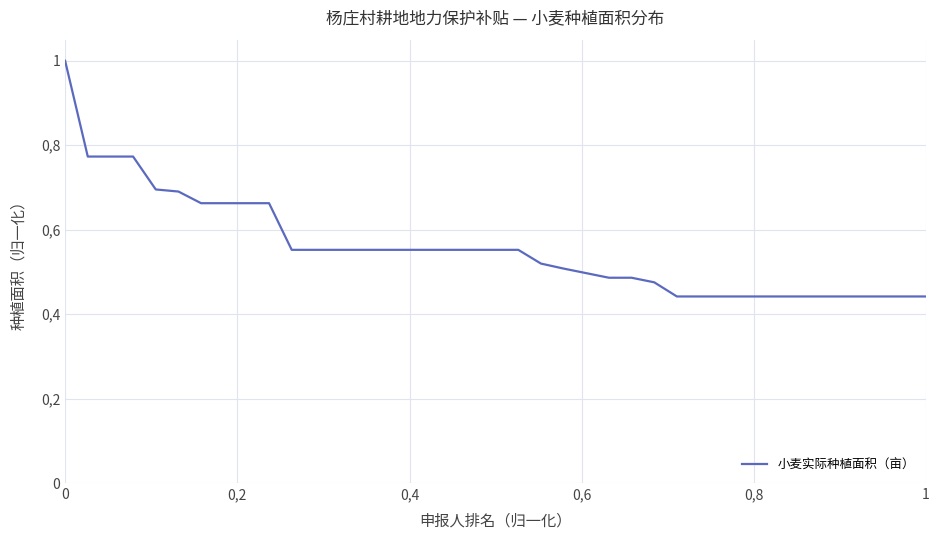

What is the smallest value displayed?

0.4